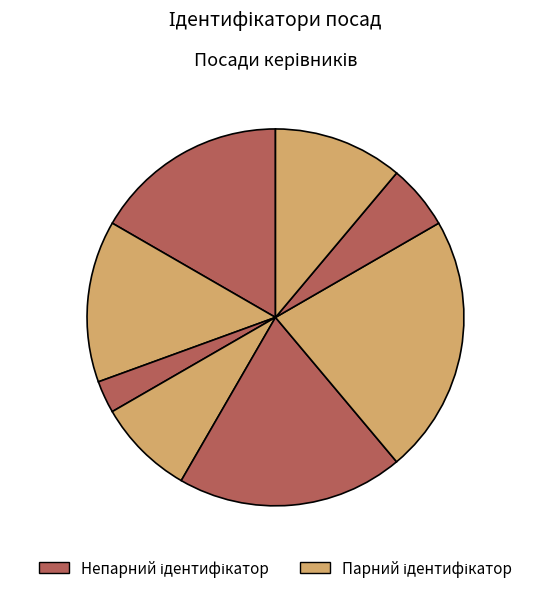

Count the number of slices in the pie.

8